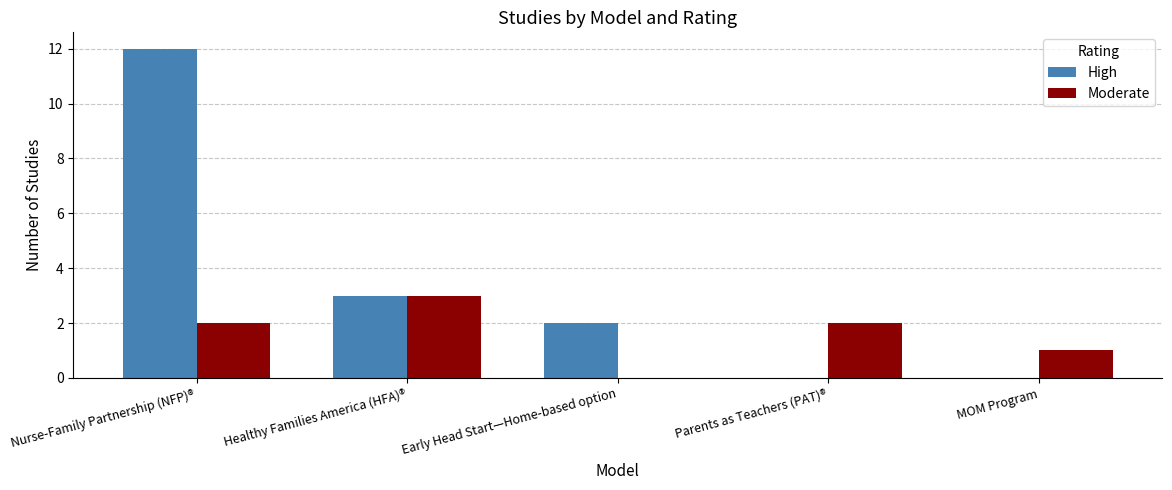

Where is High nearest to the value 6?

Healthy Families America (HFA)®